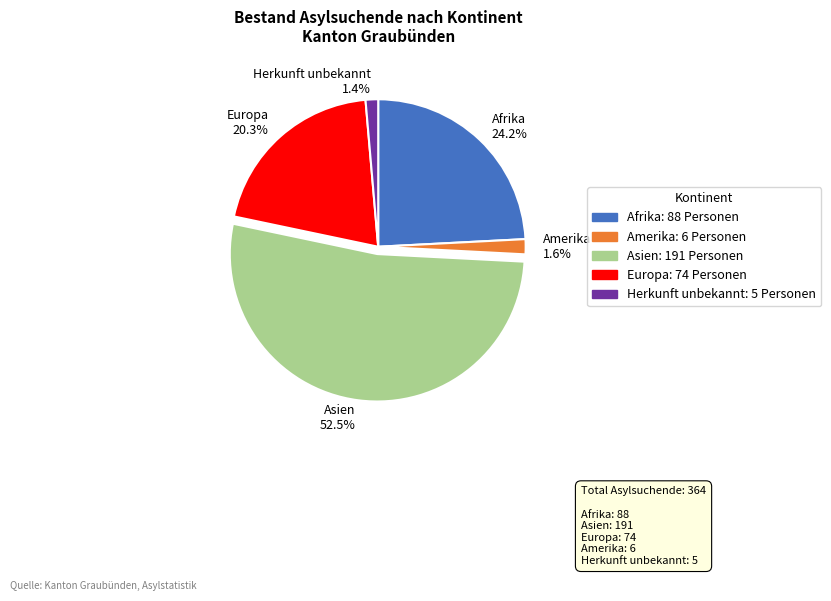

Do Herkunft unbekannt 1.4% and Europa 20.3% together represent more than half of the pie?

No